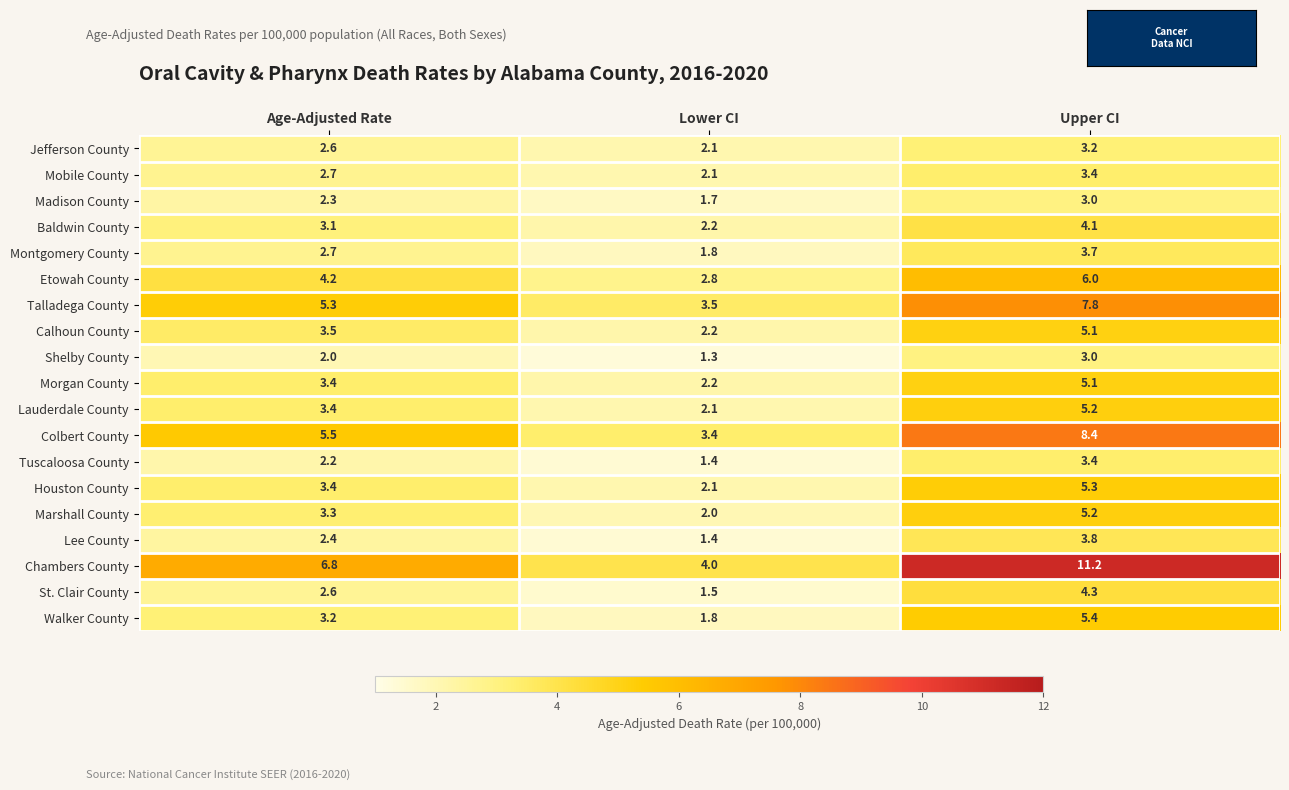

Rank the categories by Mobile County value from highest to lowest.

Upper CI, Age-Adjusted Rate, Lower CI